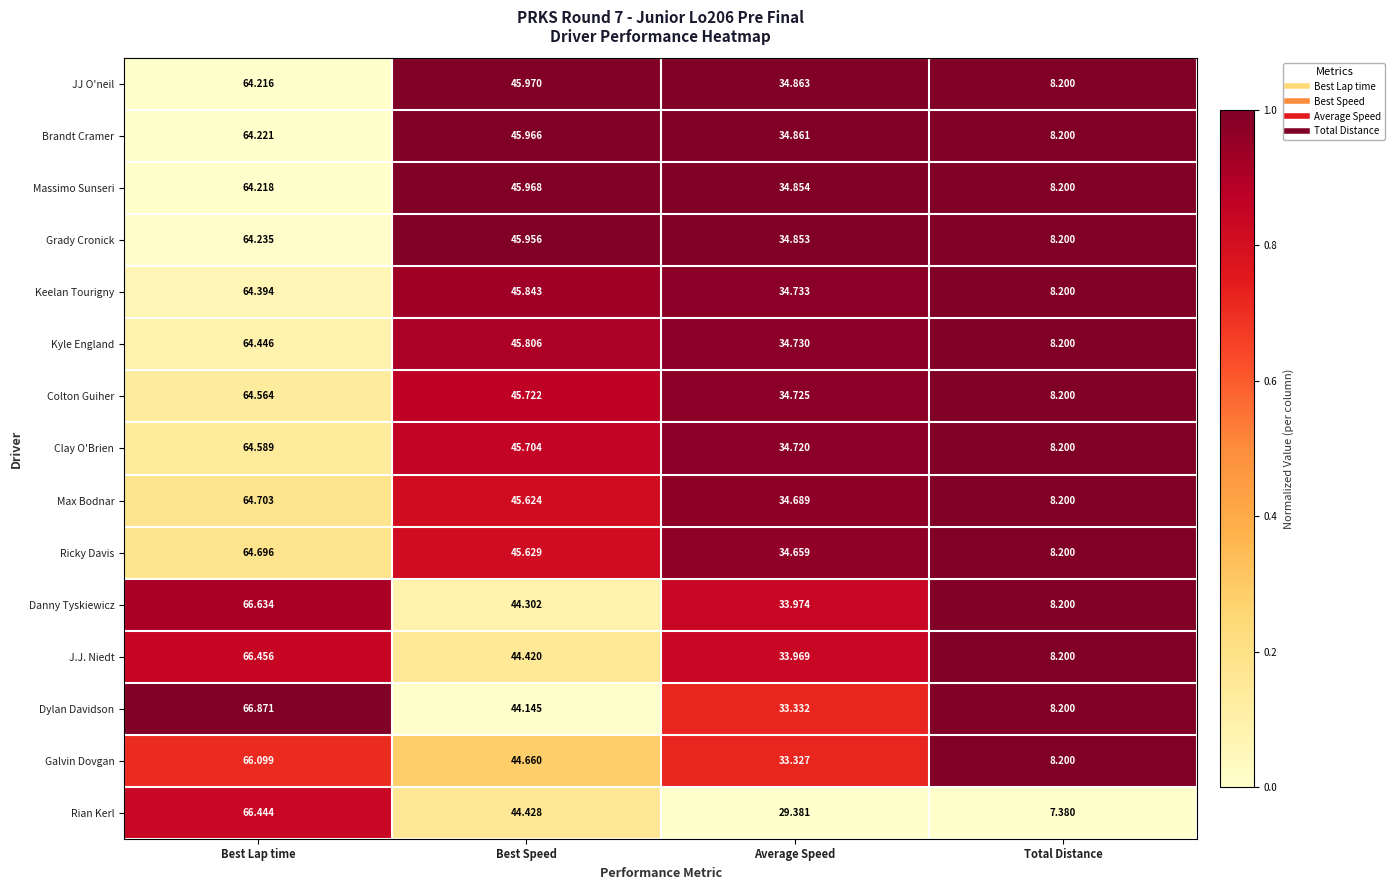

Which series has the largest range (max minus min)?

Rian Kerl